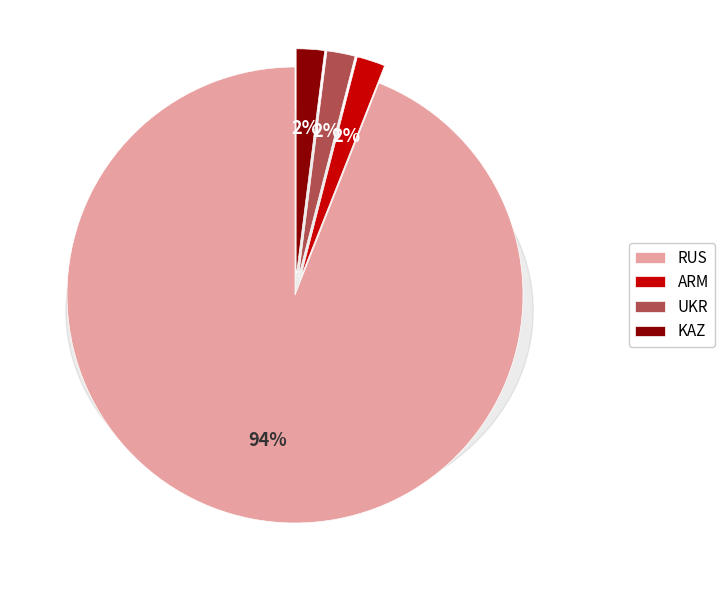

Is it true that ARM is 15% of the pie?

False